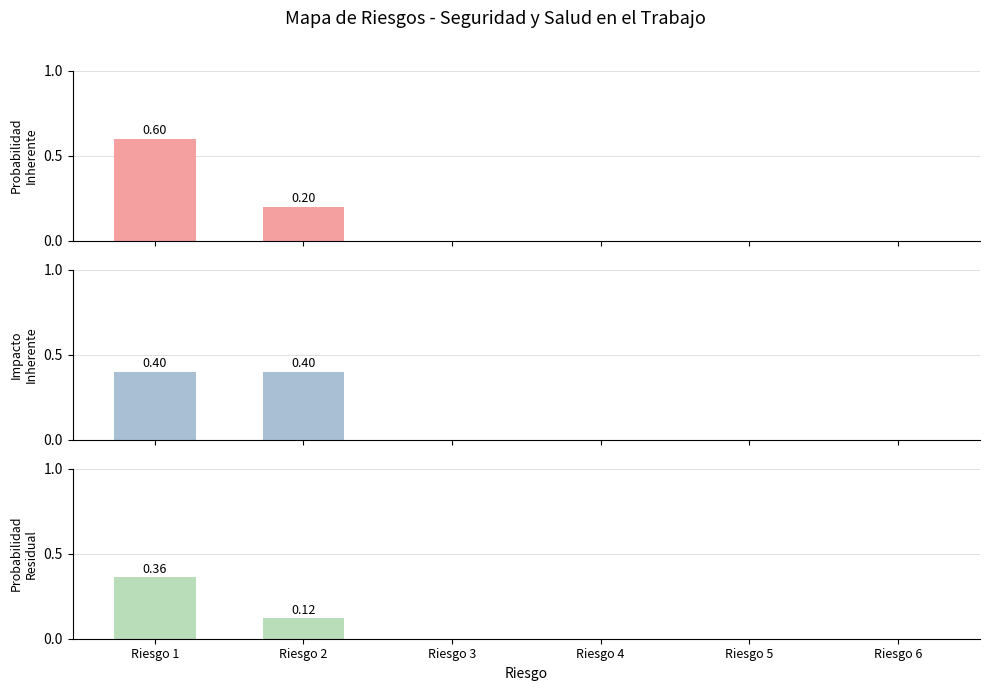

Is it true that Probabilidad Residual equals 0.0 at Riesgo 2?

False